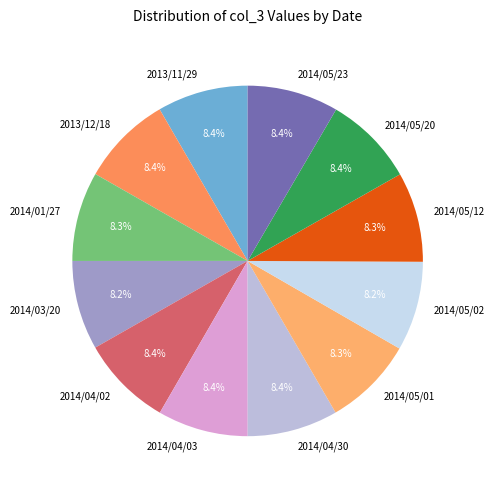

Approximately how many times larger is the value at 2014/03/20 compared to 2013/12/18?

1.0